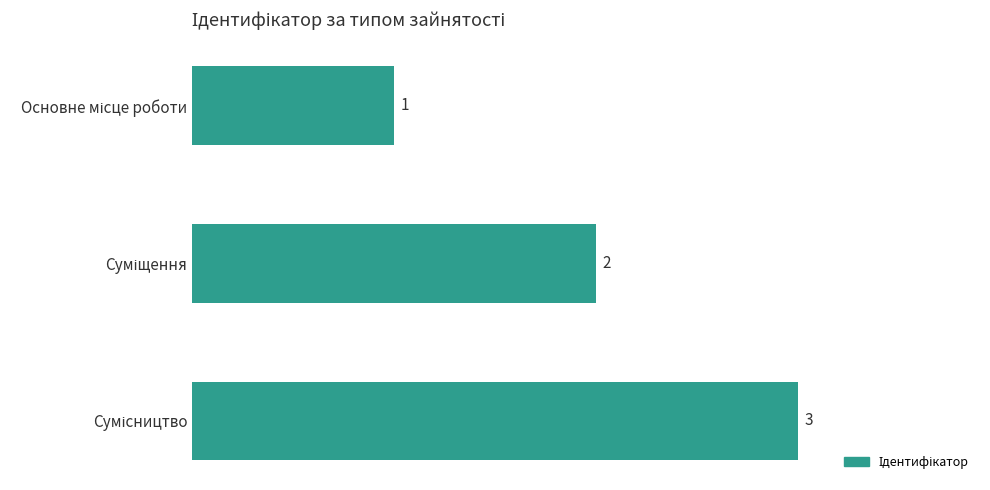

How many data points are less than 2?

1